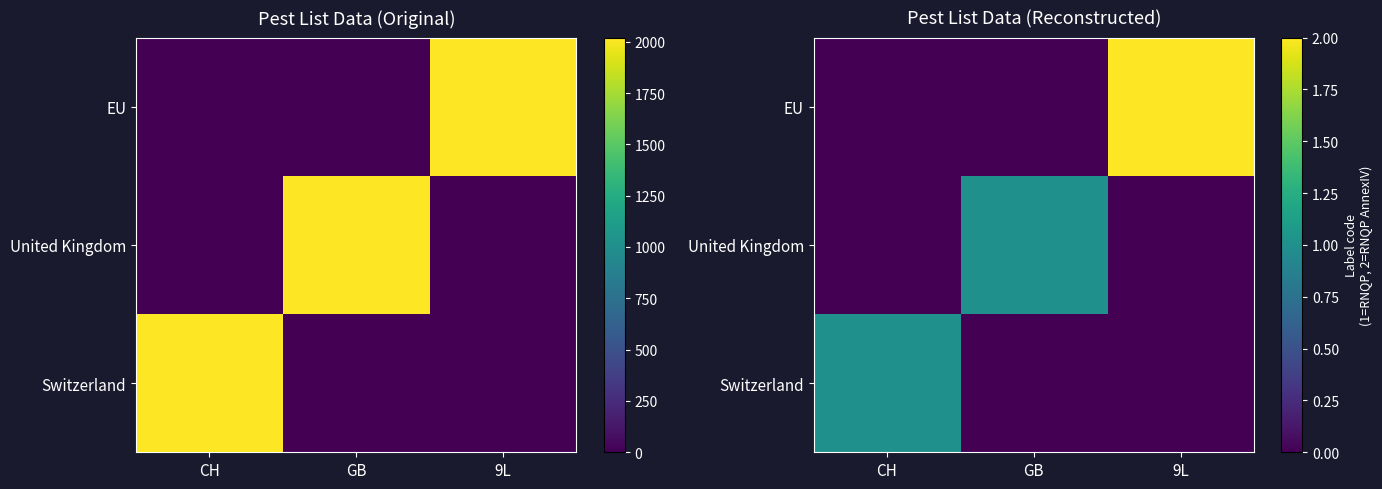

At which category is the sum across all series the highest?

9L